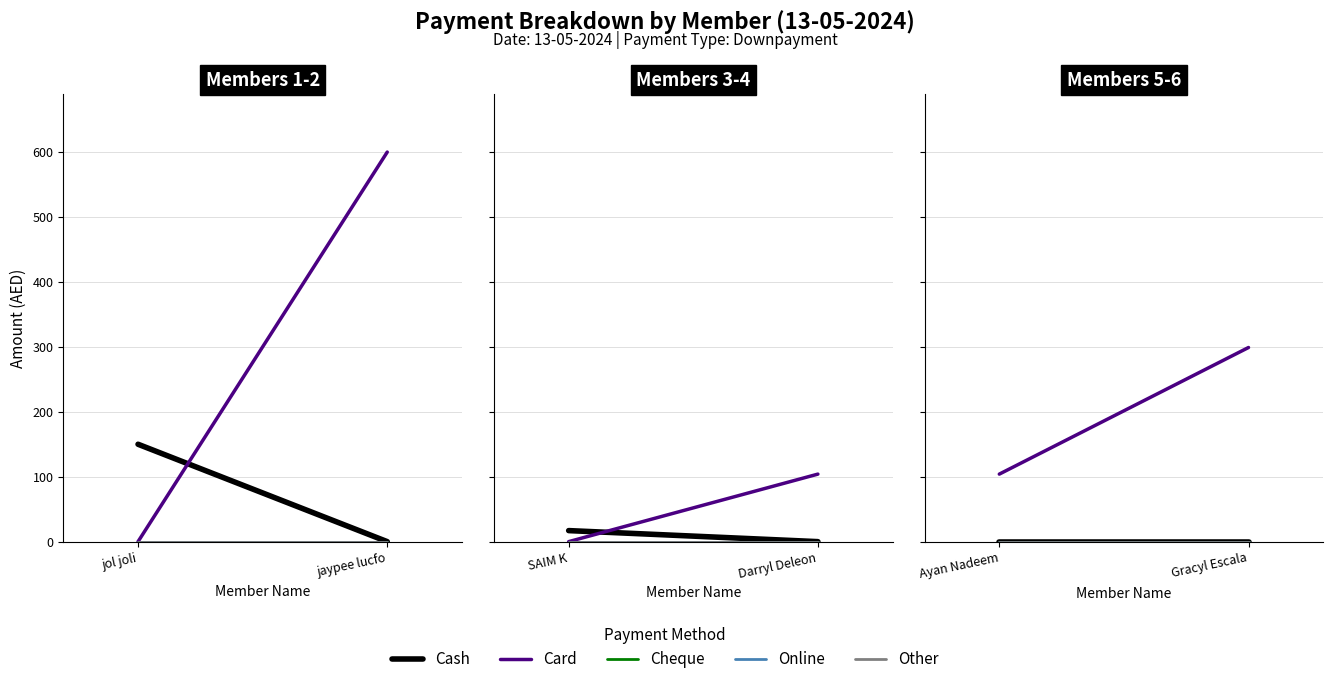

Which series has the widest spread of values?

Card